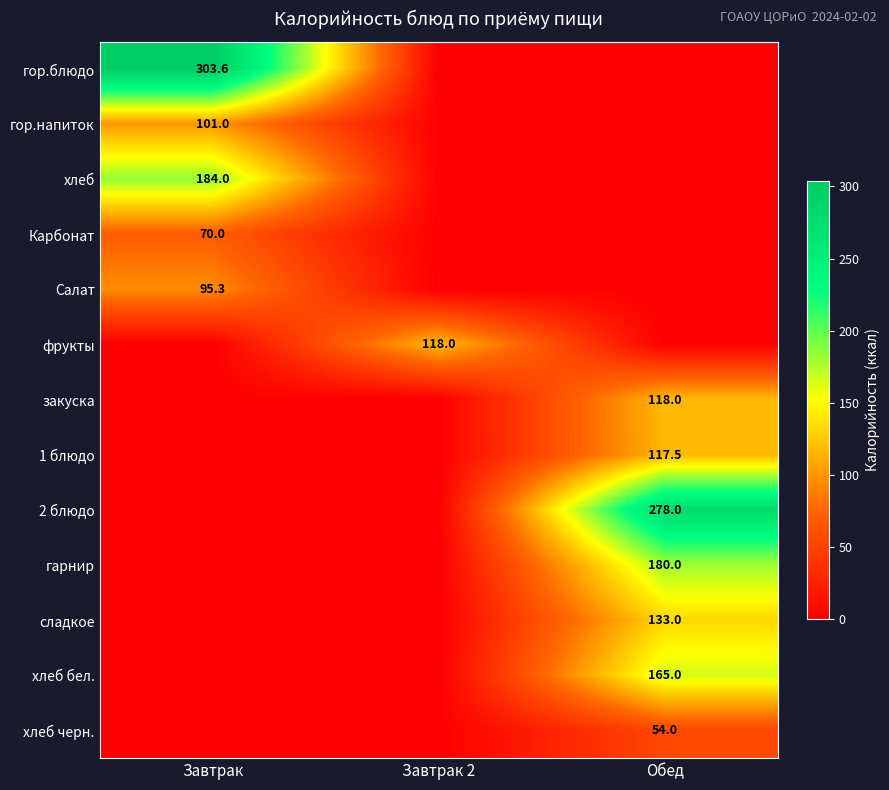

What is the spread (max minus min) of values at Завтрак 2?

118.0